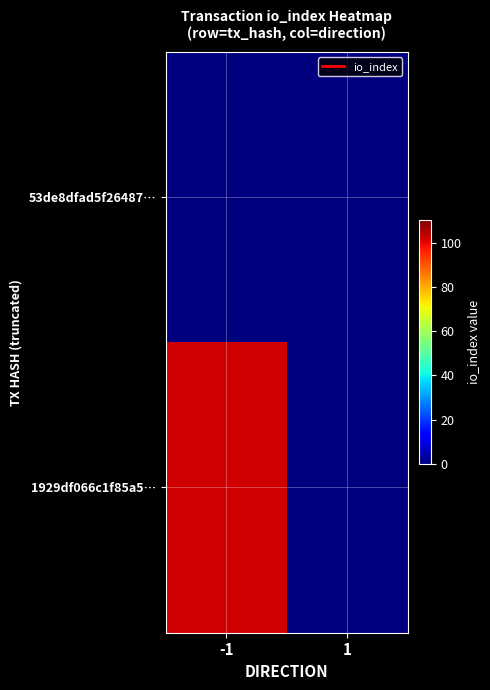

Which series has the largest total across all categories?

1929df066c1f85a5…